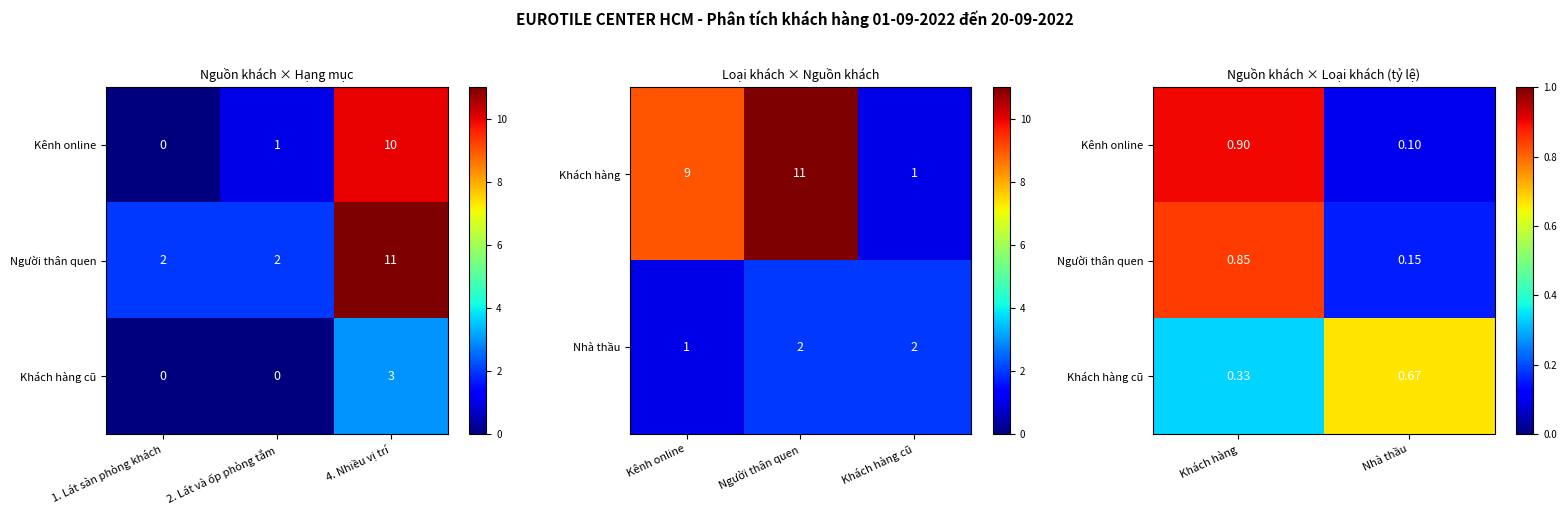

Rank the series by their maximum value, from lowest to highest.

Khách hàng cũ, Người thân quen, Kênh online